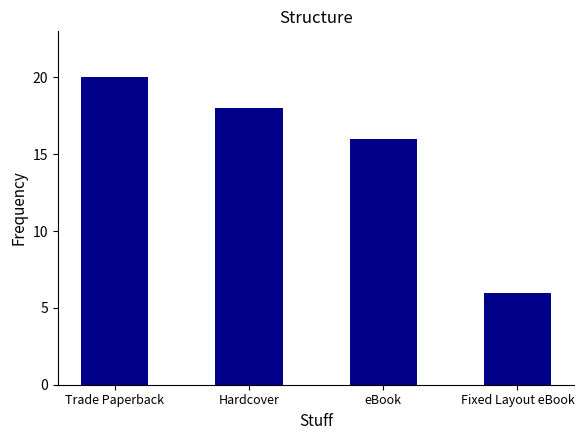

At which label is the value closest to 13?

eBook